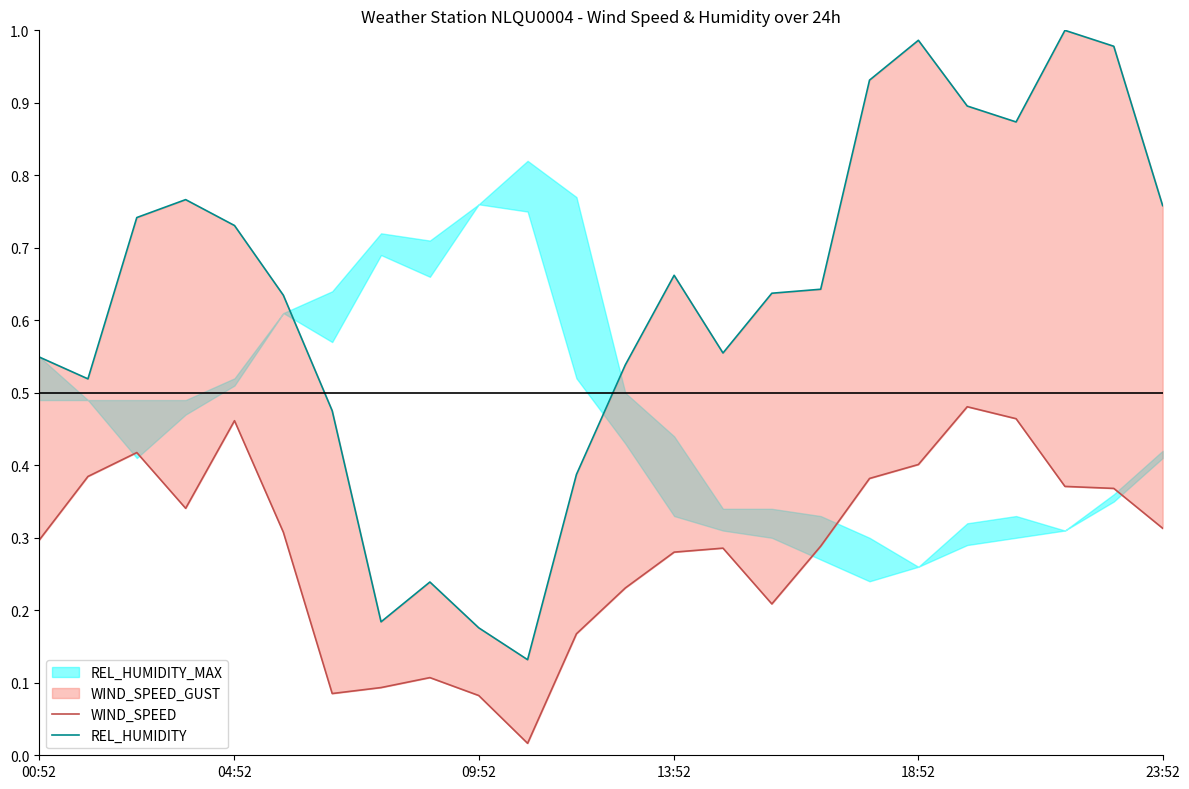

How many lines are shown in the chart?

2